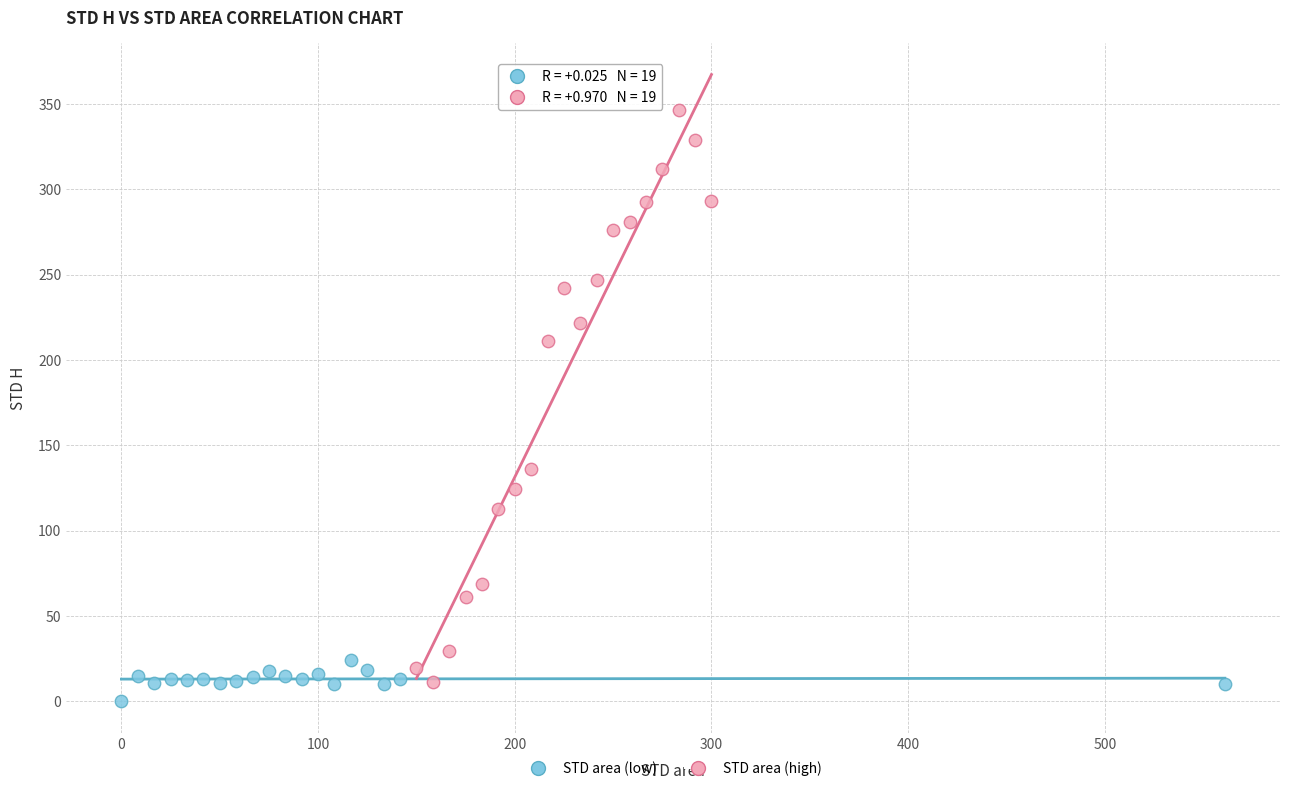

Which series has the largest Y range (max minus min)?

STD area (high)